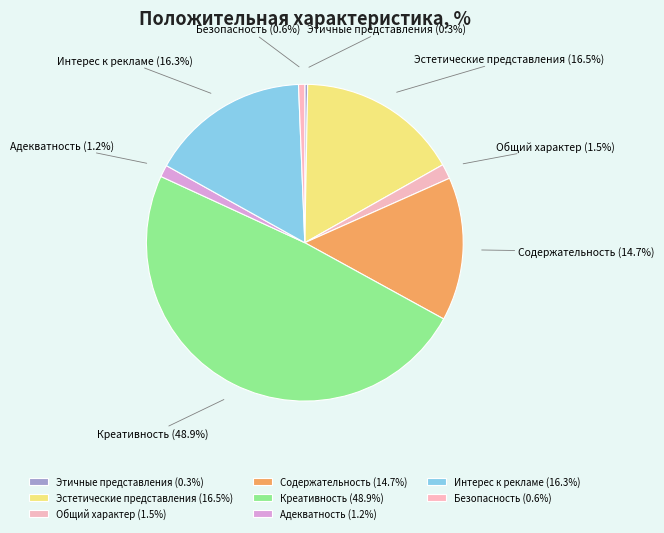

Do Этичные представления and Интерес к рекламе together represent more than half of the pie?

No